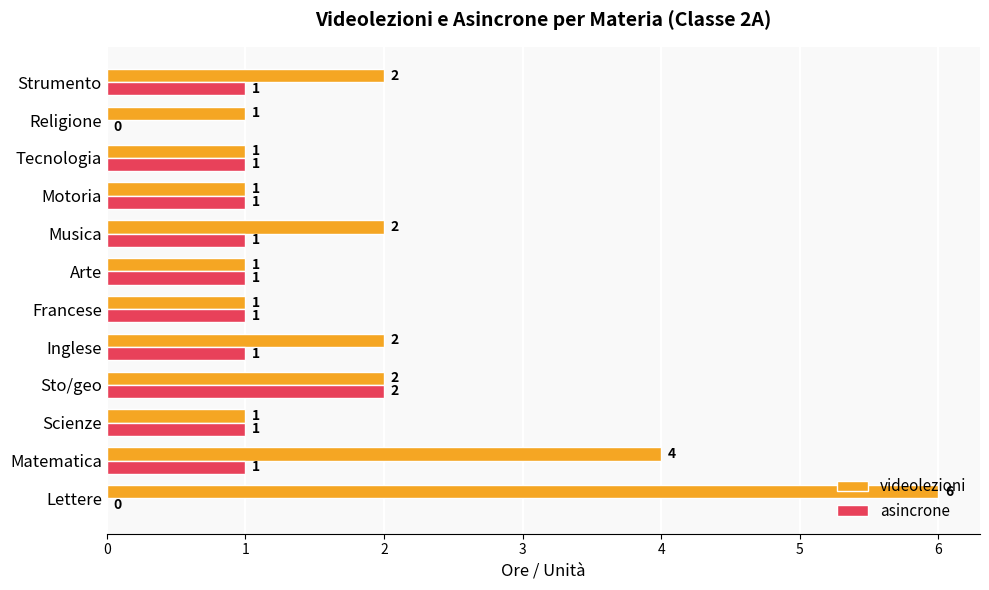

At which label does asincrone reach its peak?

Sto/geo